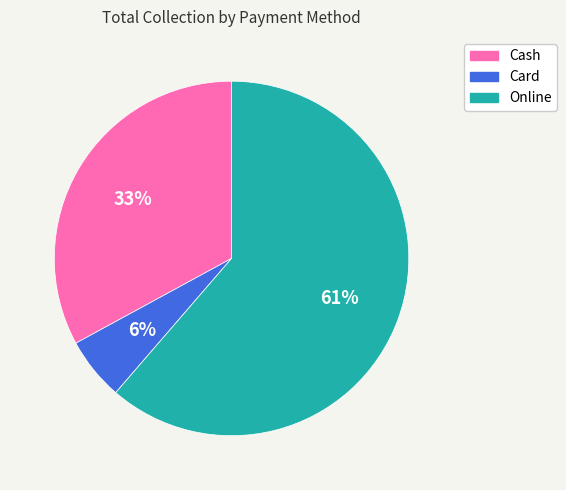

To the nearest percent, what is the average slice percentage?

33%